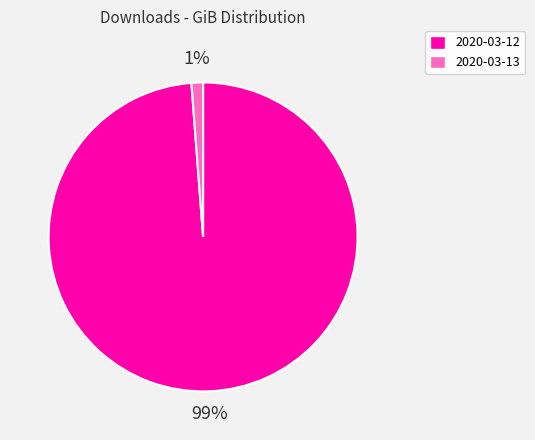

Between 2020-03-12 and 2020-03-13, which is larger?

2020-03-12